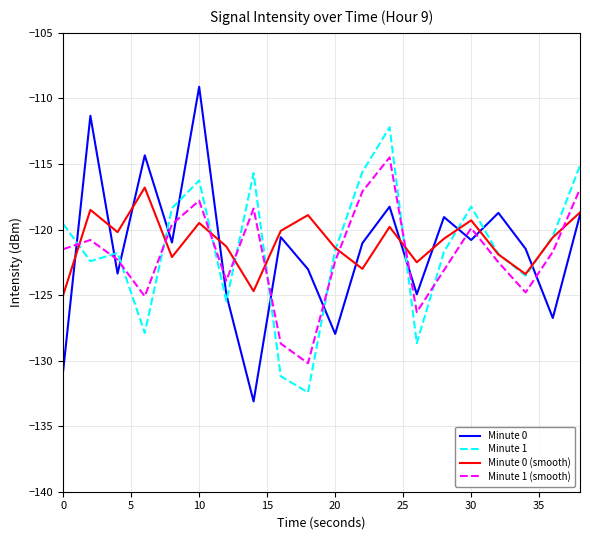

Which series has the largest range (max minus min)?

Minute 0